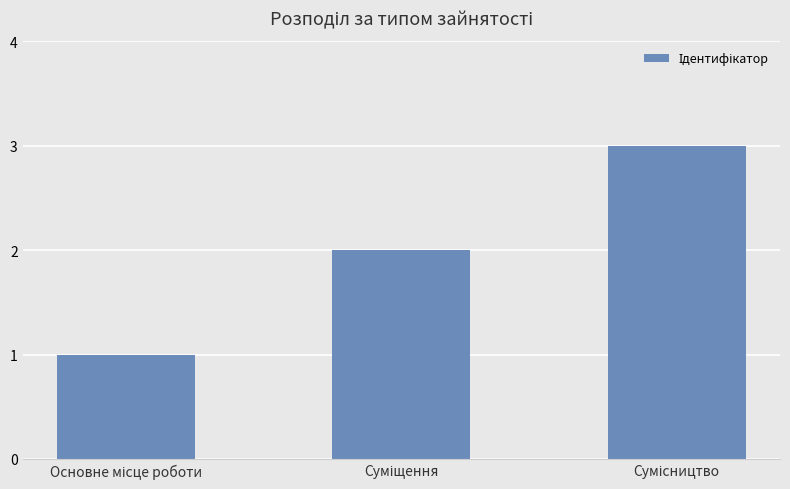

How many data points does each series have?

3